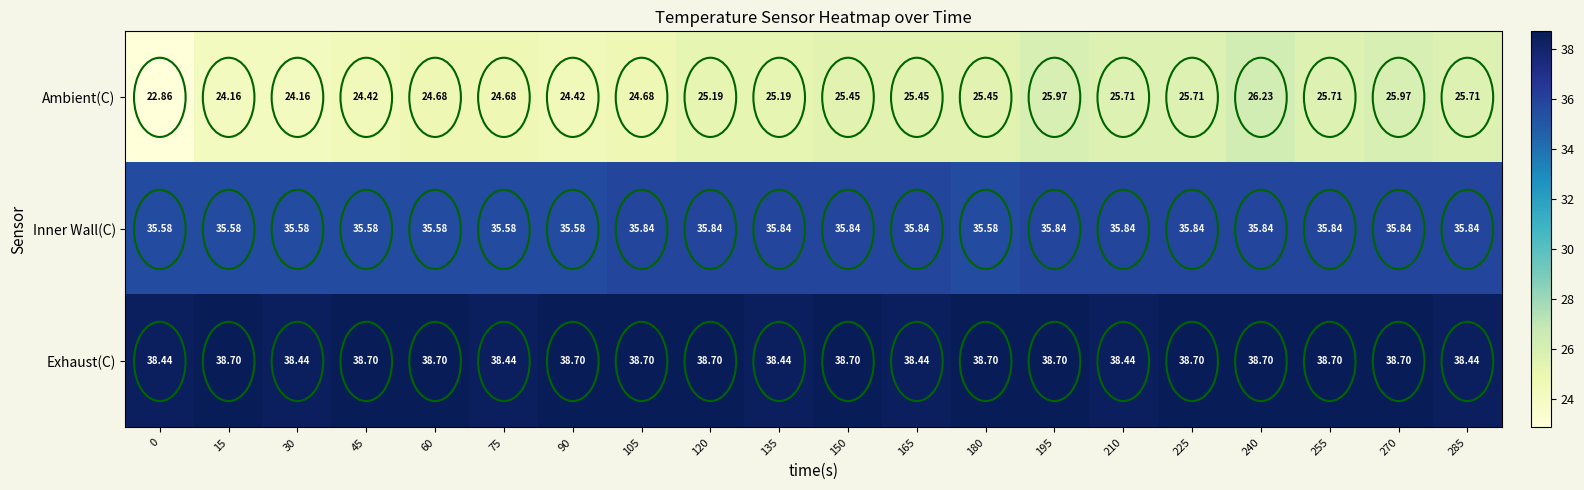

List the series in order of their overall mean, lowest first.

Ambient(C), Inner Wall(C), Exhaust(C)